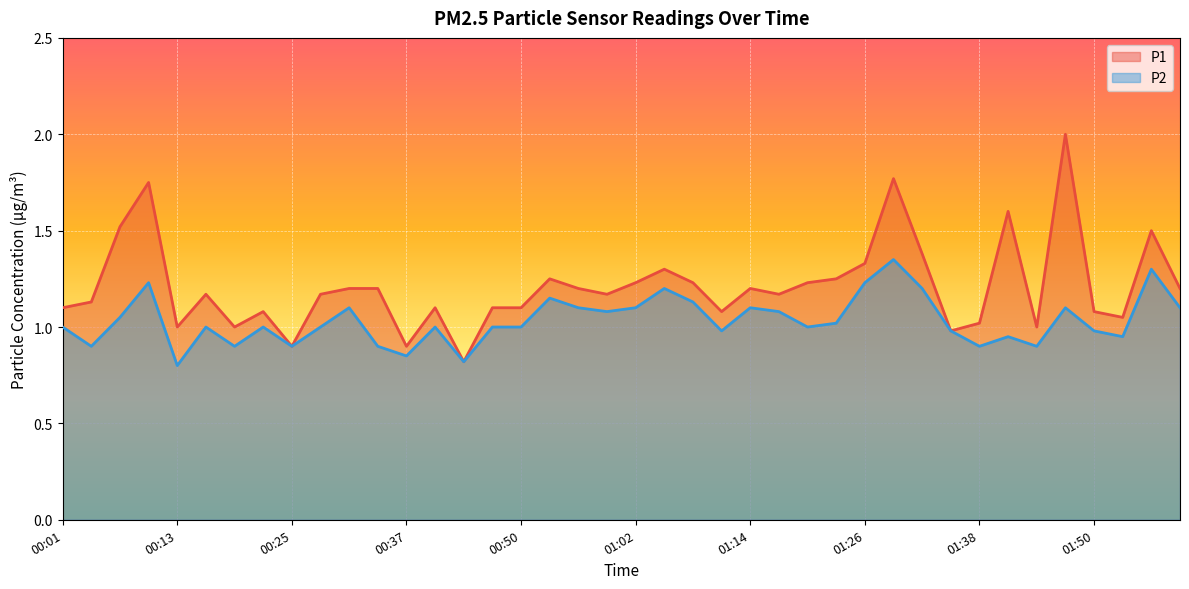

The value of P1 at 00:13 is 1.0. True or false?

True